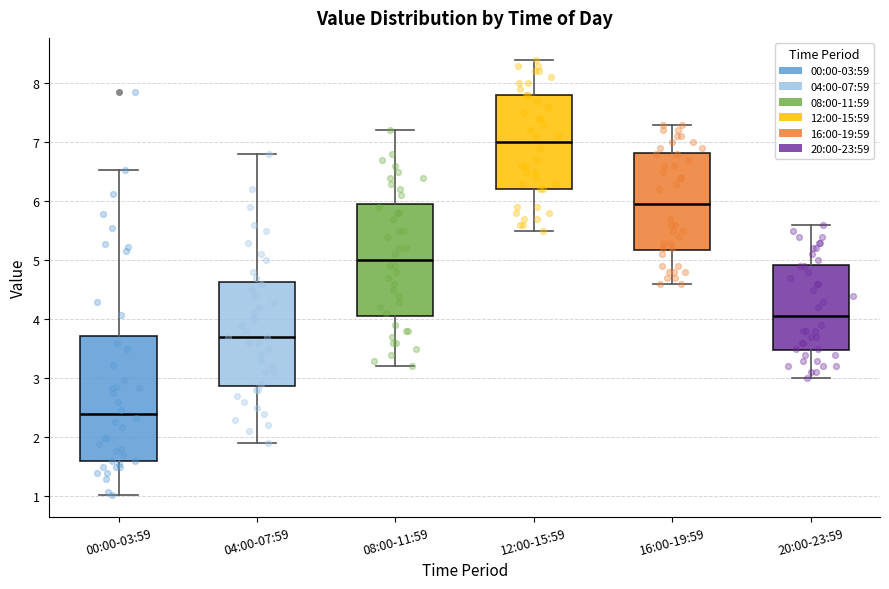

Reading left to right, transcribe this box plot: for each box, give where its median line is, the range the box spans, and where its two whiskers end, as read against the y-axis. The values are not printed on the chart, so give them approximately, as read against the axis.

00:00-03:59: median 2.4, box 1.6 to 3.7, whiskers 1.0 to 6.5
04:00-07:59: median 3.7, box 2.9 to 4.6, whiskers 1.9 to 6.8
08:00-11:59: median 5.0, box 4.1 to 6.0, whiskers 3.2 to 7.2
12:00-15:59: median 7.0, box 6.2 to 7.8, whiskers 5.5 to 8.4
16:00-19:59: median 6.0, box 5.2 to 6.8, whiskers 4.6 to 7.3
20:00-23:59: median 4.1, box 3.5 to 4.9, whiskers 3.0 to 5.6